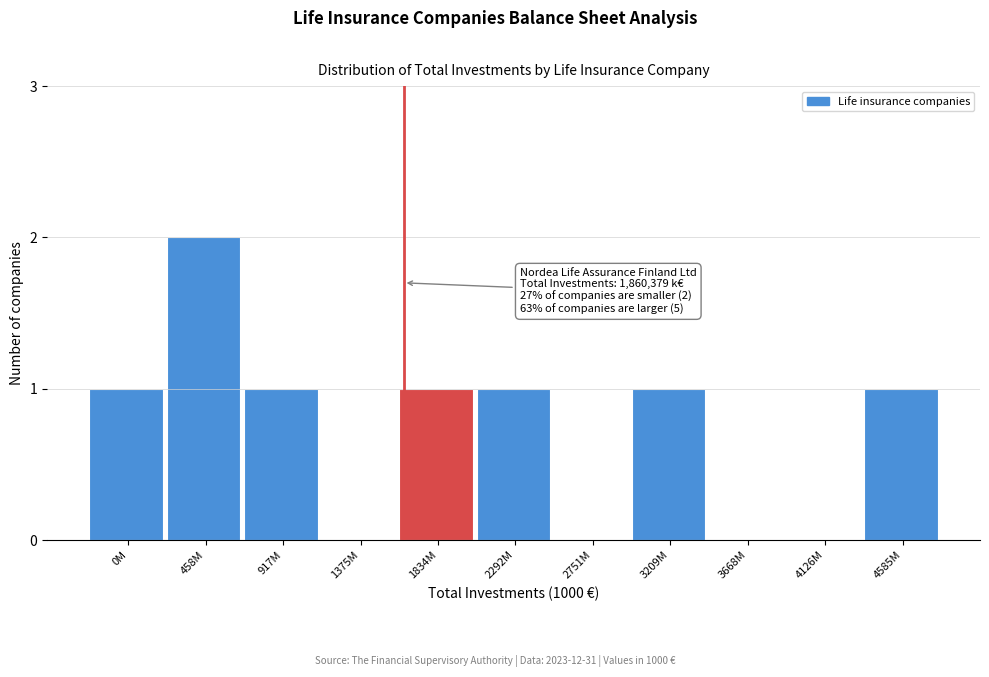

Reading left to right, list all the values displayed in this chart.

0M=1	458M=2	917M=1	1375M=0	1834M=1	2292M=1	2751M=0	3209M=1	3668M=0	4126M=0	4585M=1